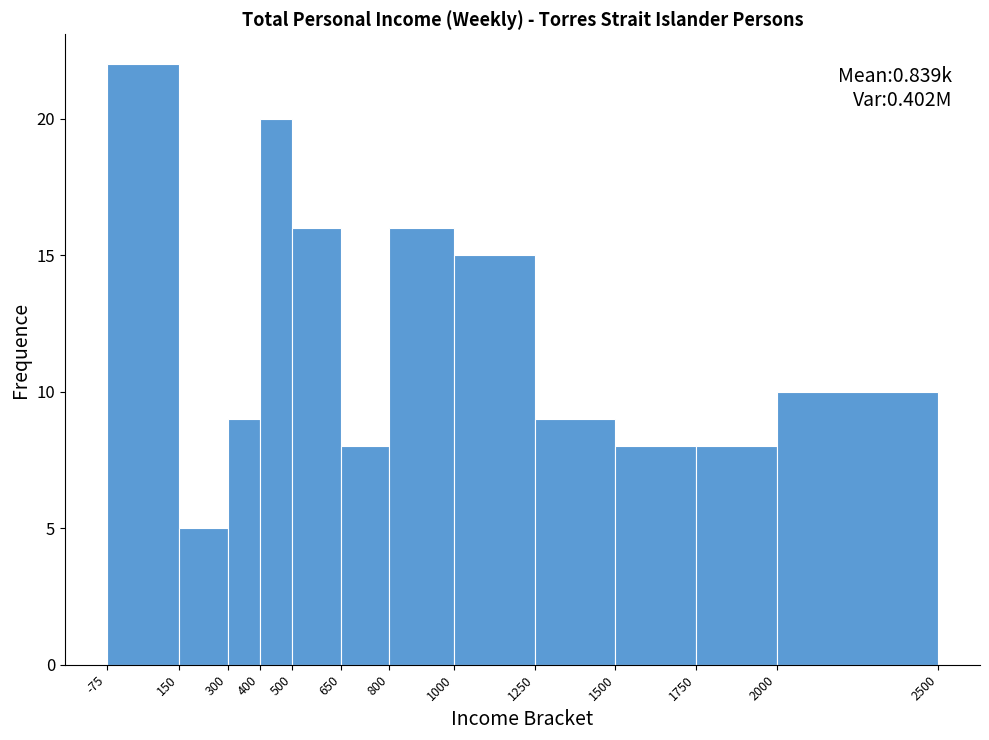

Over which range of the x-axis is the bar tallest?

-75 to 150